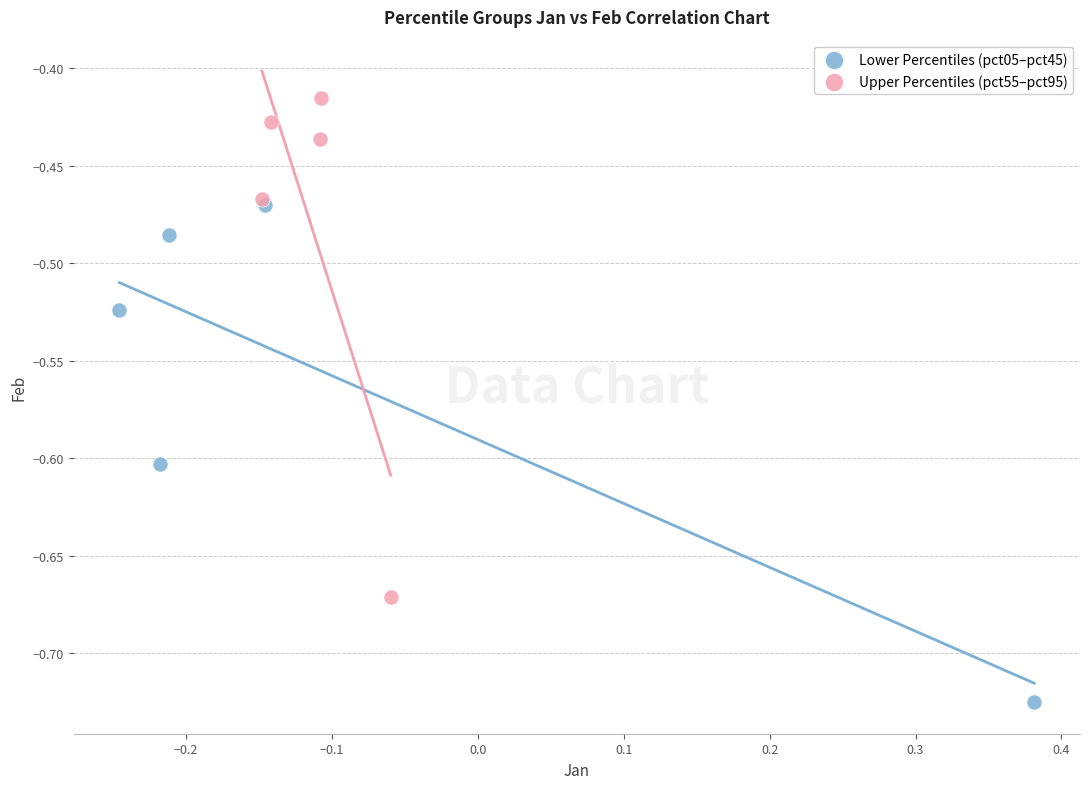

Which series reaches the maximum Y coordinate?

Upper Percentiles (pct55–pct95)